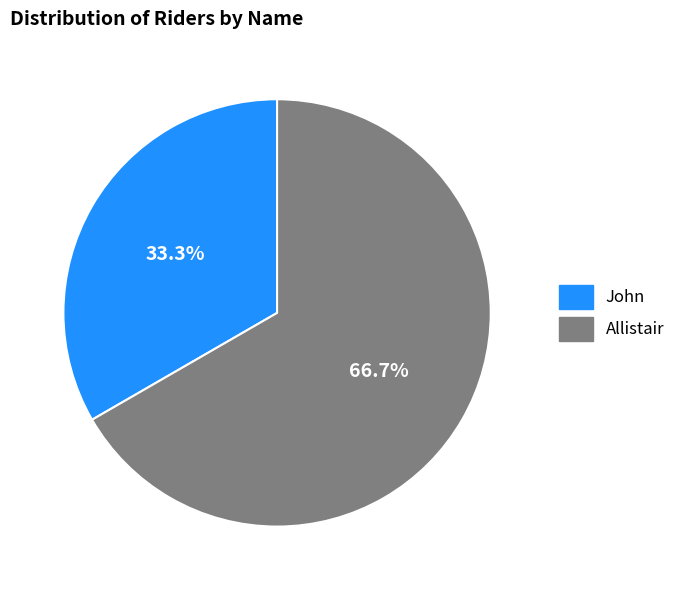

Which category has the biggest portion of the pie?

Allistair